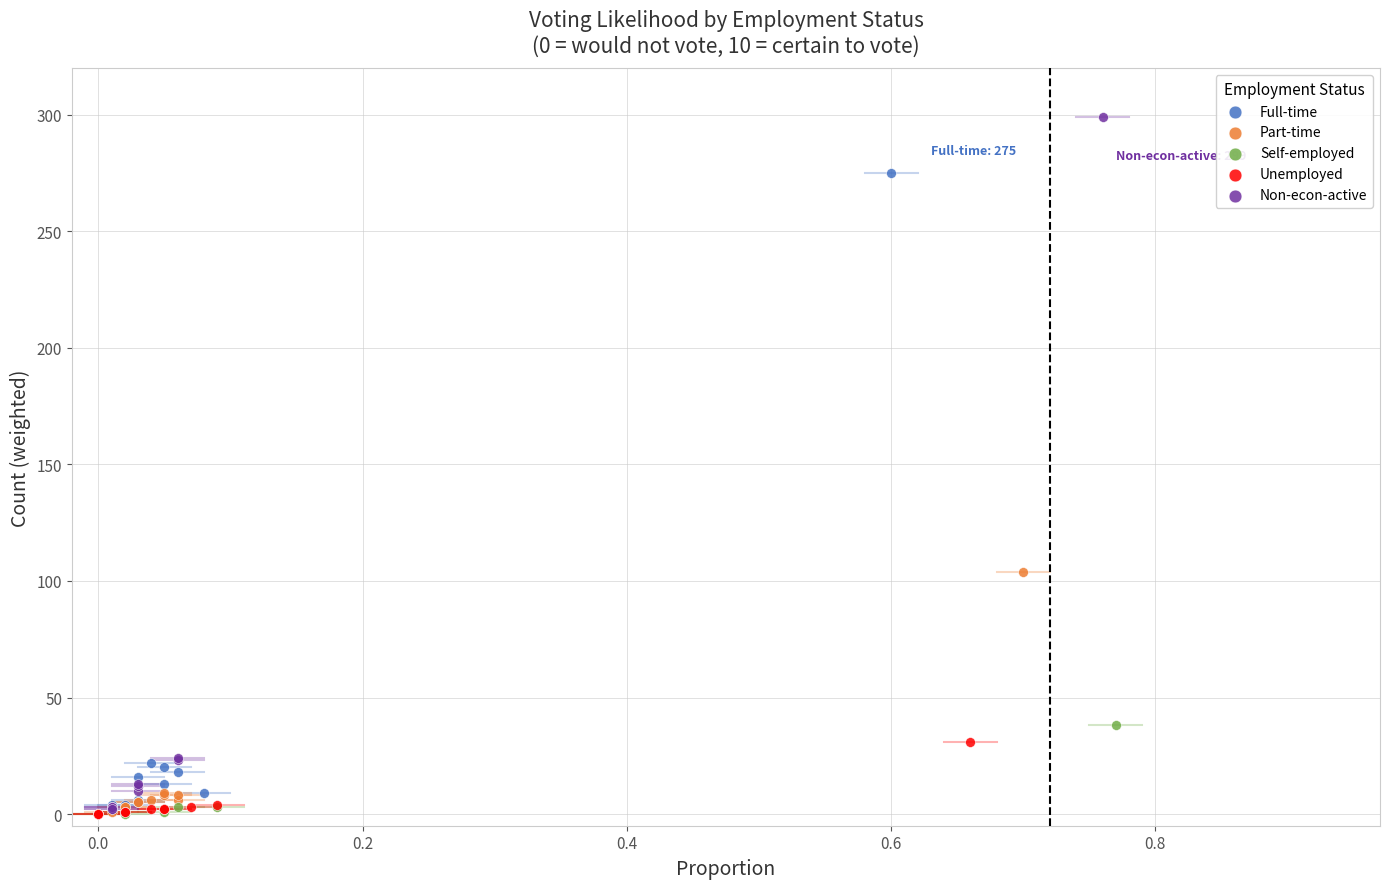

Which series has the widest spread of Y values?

Non-econ-active